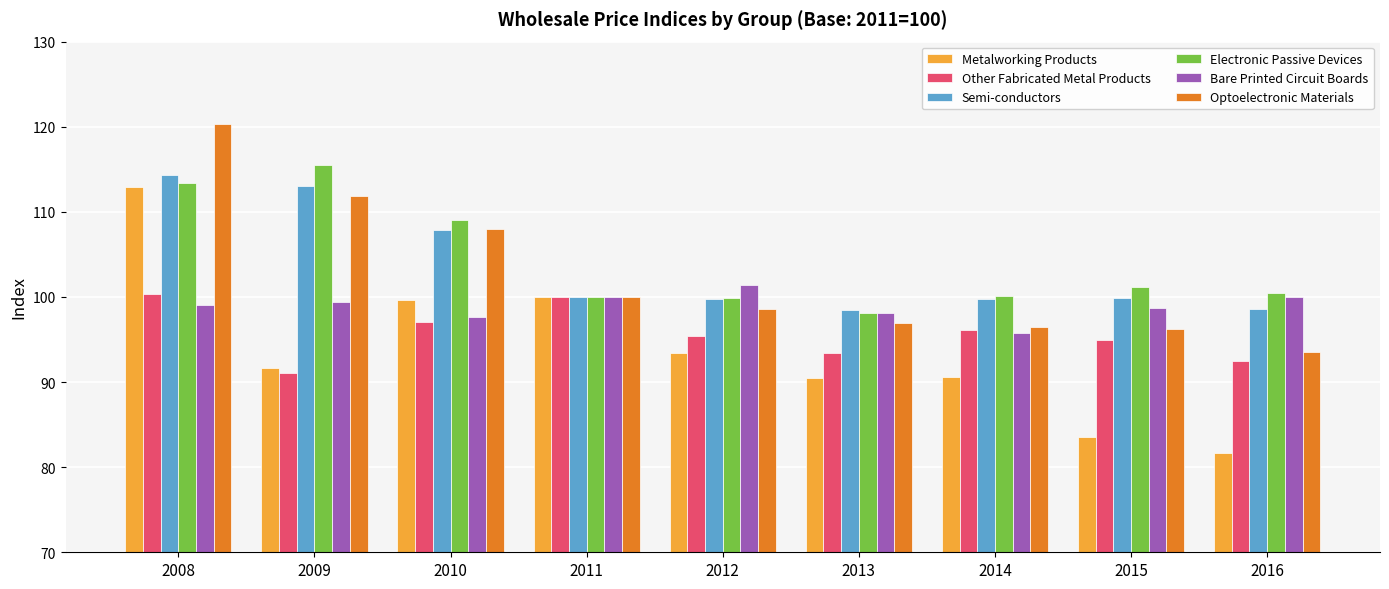

What is the sum of all Optoelectronic Materials values?

922.0